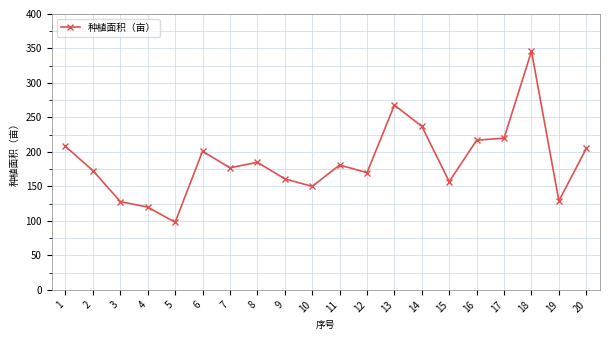

Which label corresponds to the largest value in the chart?

18